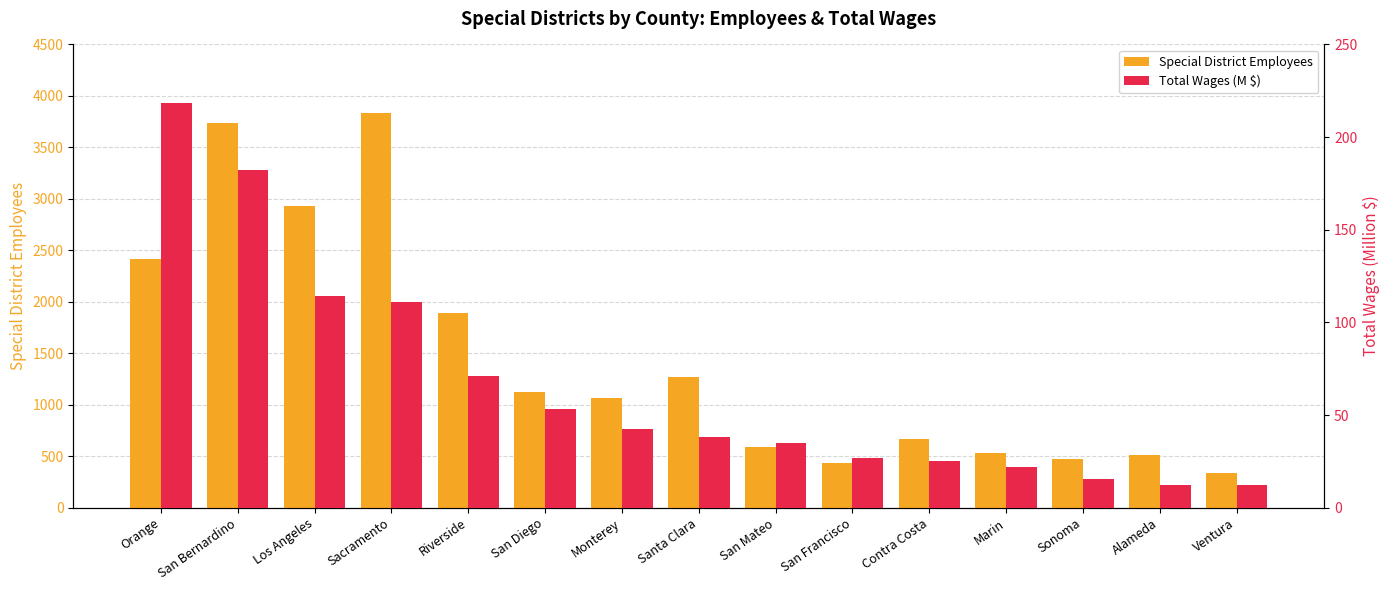

Reading right to left, transcribe all the data shown in this chart.

Special District Employees: Ventura=339.0	Alameda=510.0	Sonoma=471.0	Marin=533.0	Contra Costa=667.0	San Francisco=429.0	San Mateo=586.0	Santa Clara=1269.0	Monterey=1067.0	San Diego=1126.0	Riverside=1895.0	Sacramento=3832.0	Los Angeles=2931.0	San Bernardino=3734.0	Orange=2414.0
Total Wages (M $): Ventura=12.0	Alameda=12.3	Sonoma=15.5	Marin=22.0	Contra Costa=25.1	San Francisco=26.6	San Mateo=34.9	Santa Clara=38.0	Monterey=42.7	San Diego=53.5	Riverside=71.3	Sacramento=111.1	Los Angeles=114.2	San Bernardino=182.0	Orange=218.4